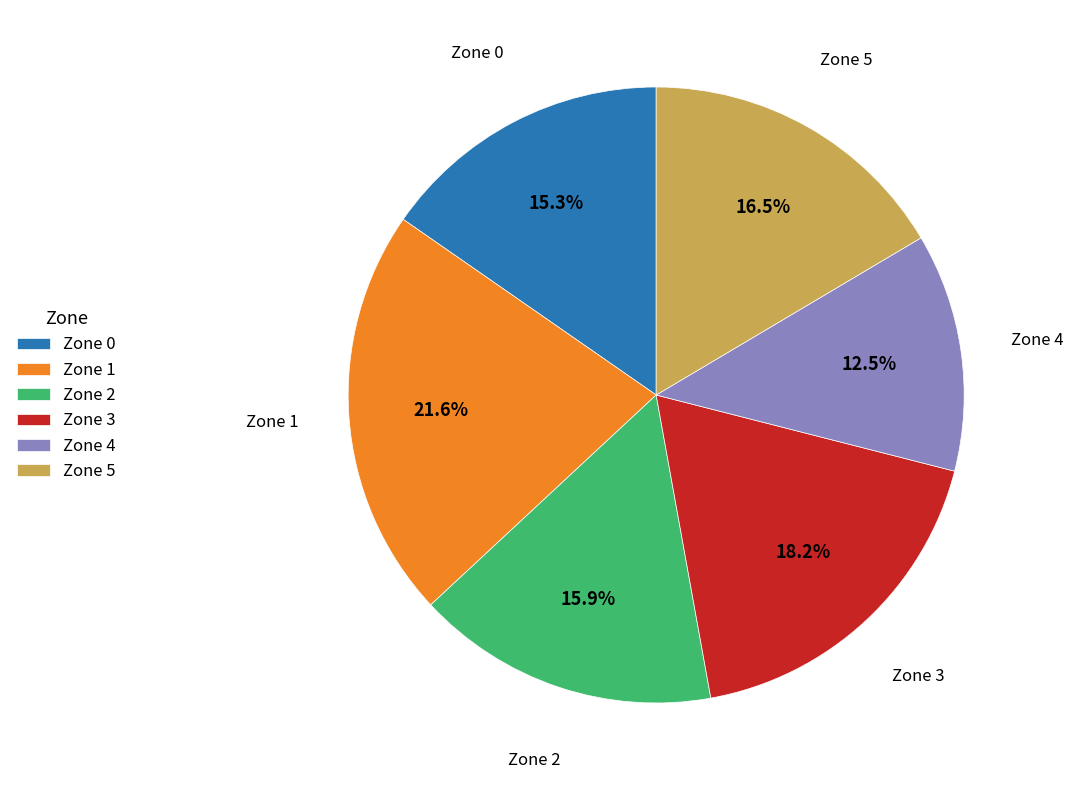

What percentage is NOT represented by Zone 1?

78.4%